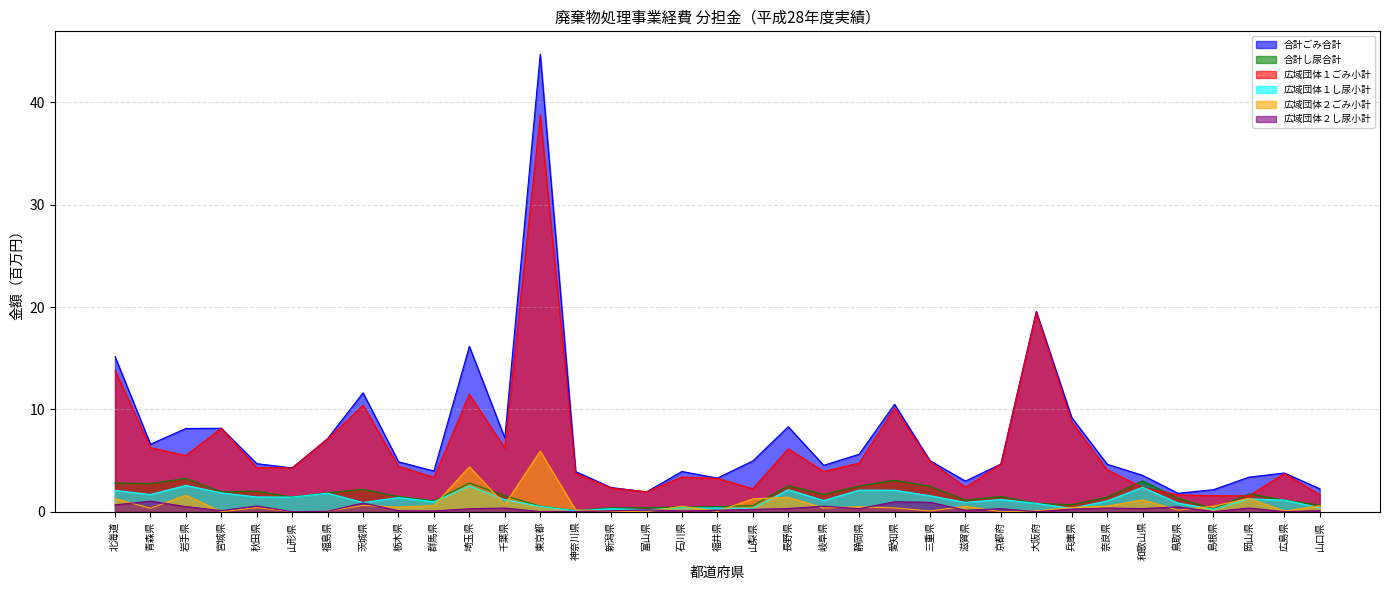

Where is the first local maximum for 広域団体１し尿小計?

岩手県